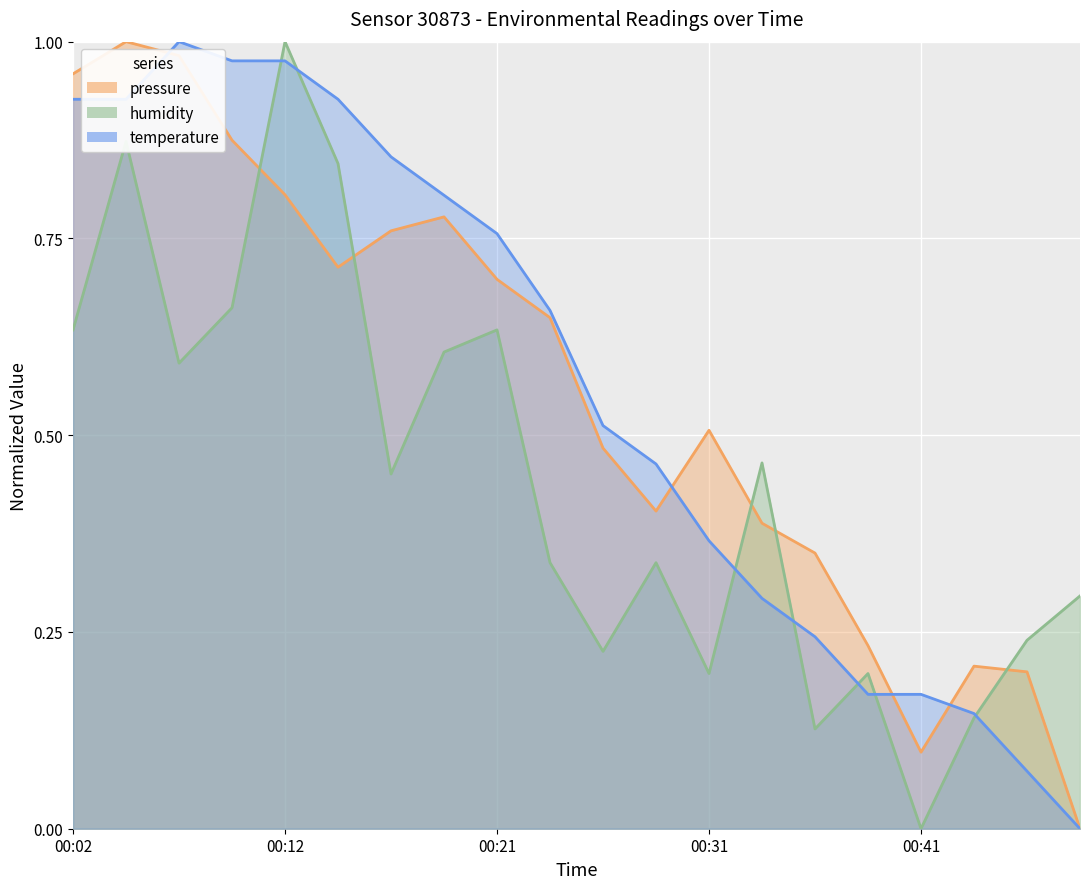

Reading right to left, transcribe all the data shown in this chart.

pressure: 0.0	0.2	0.2	0.1	0.2	0.4	0.4	0.5	0.4	0.5	0.6	0.7	0.8	0.8	0.7	0.8	0.9	1.0	1.0	1.0
humidity: 0.3	0.2	0.1	0.0	0.2	0.1	0.5	0.2	0.3	0.2	0.3	0.6	0.6	0.5	0.8	1.0	0.7	0.6	0.9	0.6
temperature: 0.0	0.1	0.1	0.2	0.2	0.2	0.3	0.4	0.5	0.5	0.7	0.8	0.8	0.9	0.9	1.0	1.0	1.0	0.9	0.9